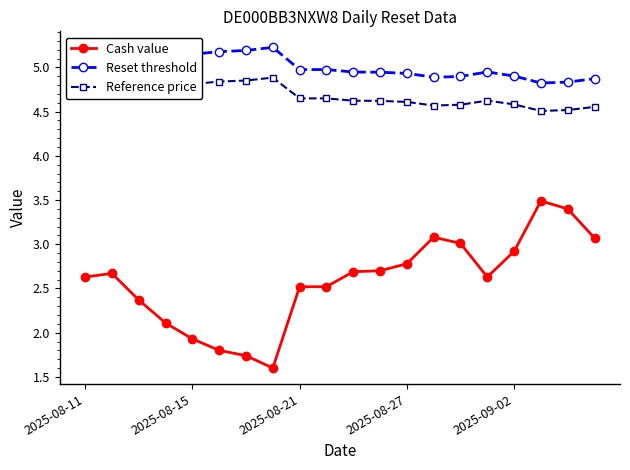

Count the Reference price values in the range 4 to 5.

20